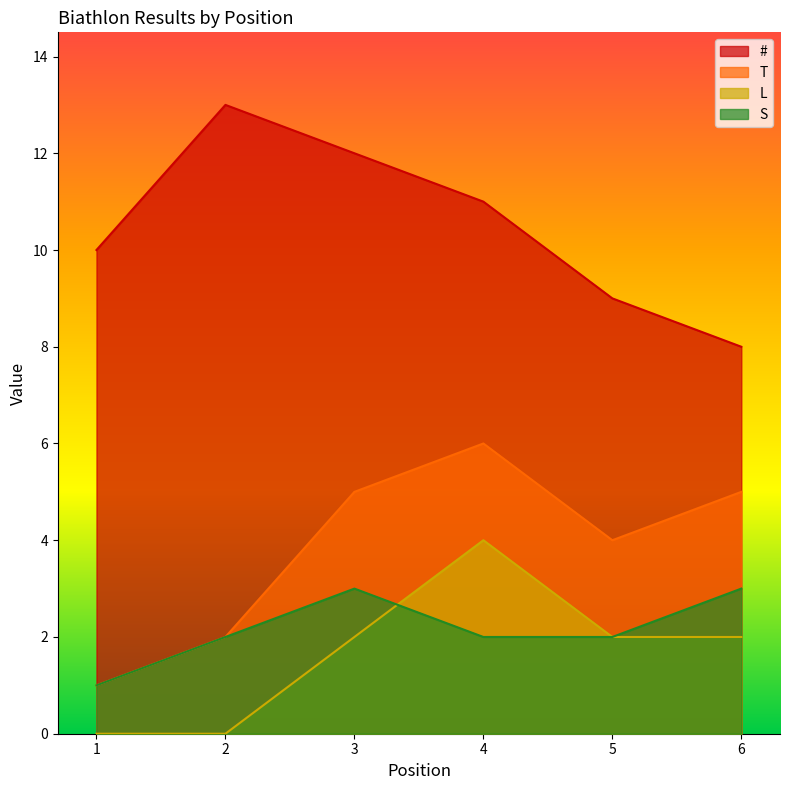

True or false: # and S intersect in this chart.

False